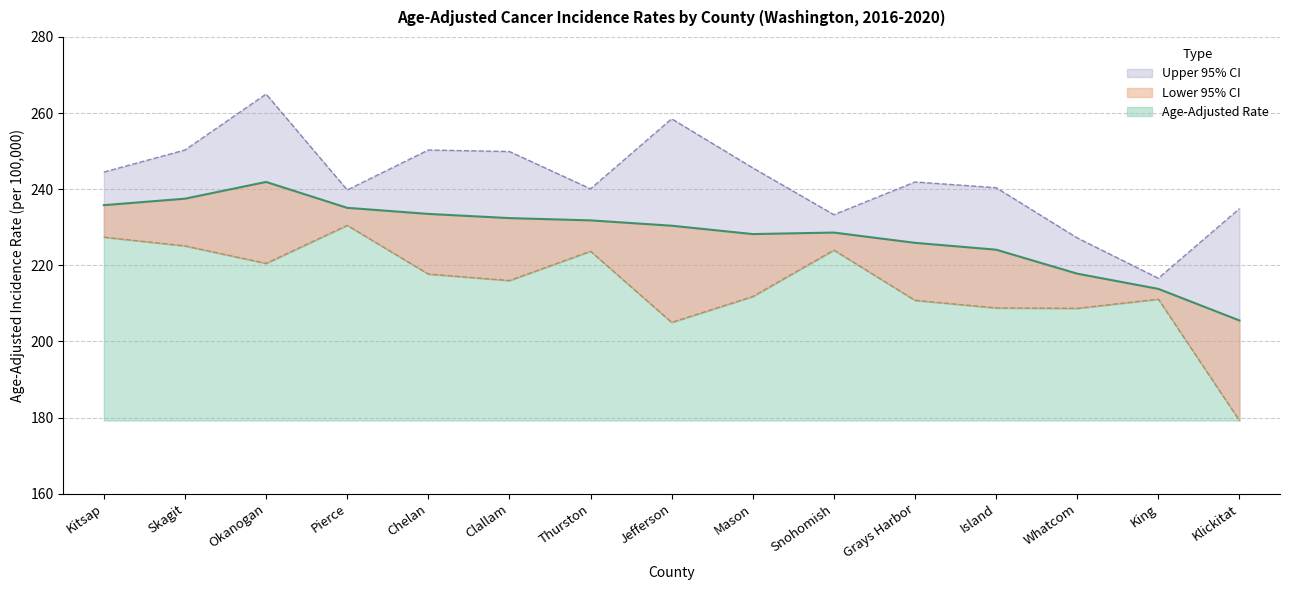

Is it true that Age-Adjusted Rate equals 342.4 at Pierce?

False